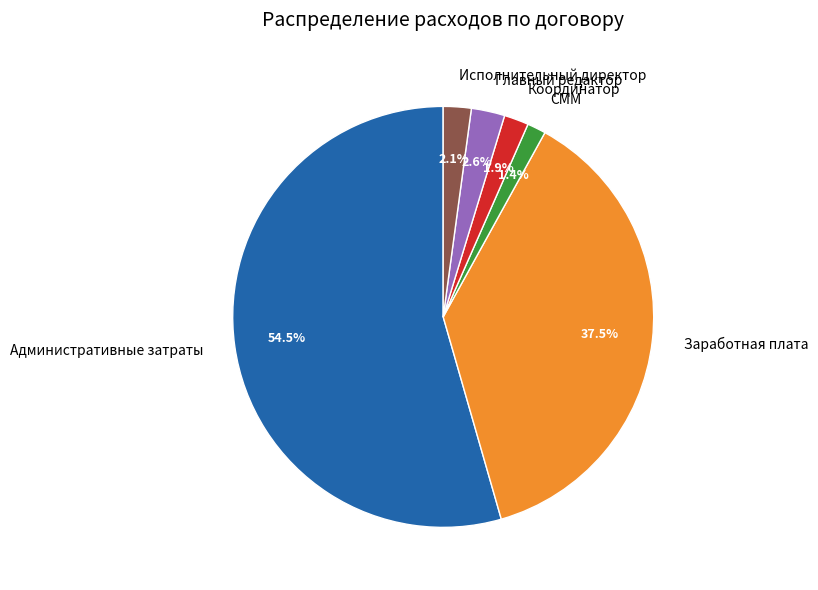

Which category accounts for the majority?

Административные затраты